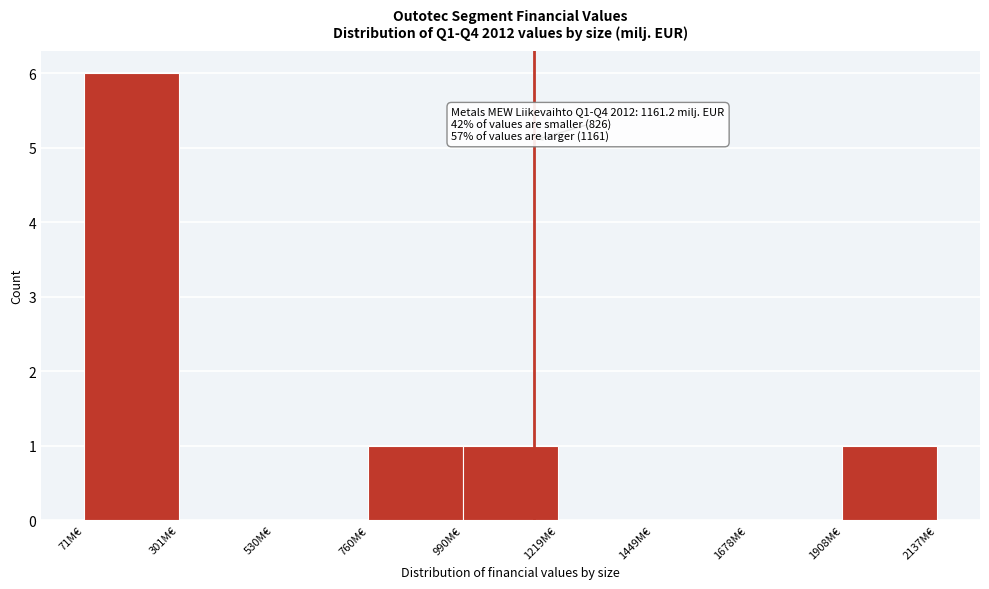

Which range on the x-axis has the tallest bar?

50 to 300